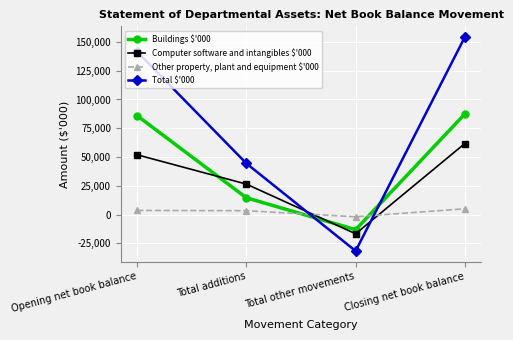

At which label does Other property, plant and equipment $'000 reach its minimum?

Total other movements